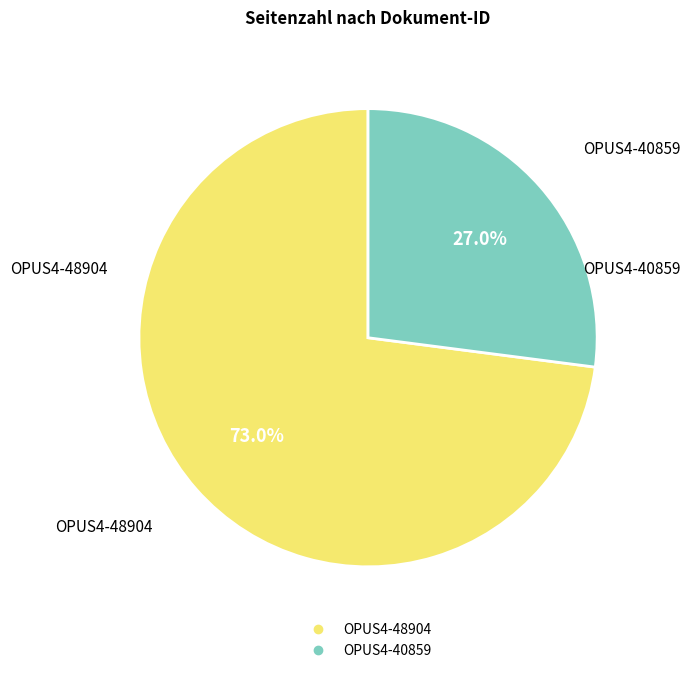

To the nearest percent, what is the difference between the OPUS4-40859 and OPUS4-48904 slice percentages?

46%